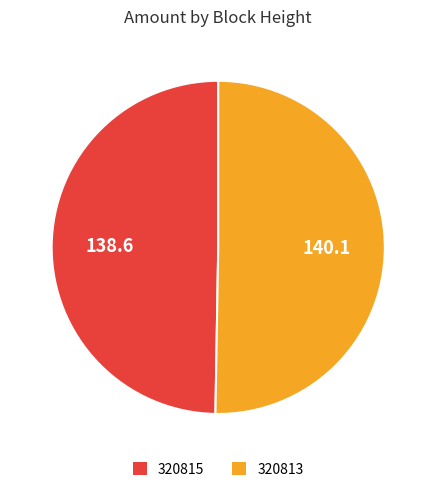

What is the largest slice in the pie chart?

320813